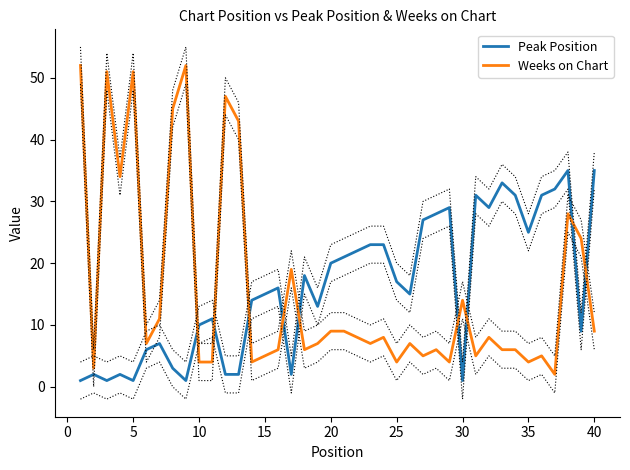

What is the value of the Weeks on Chart point at the 37th from the left?

2